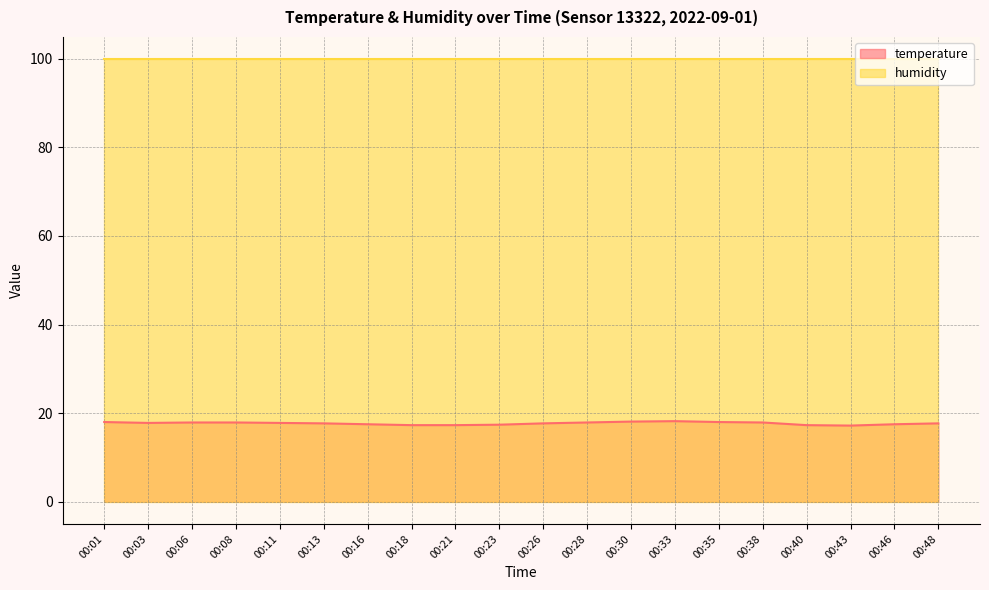

The value at 00:33 is 25.2. True or false?

False